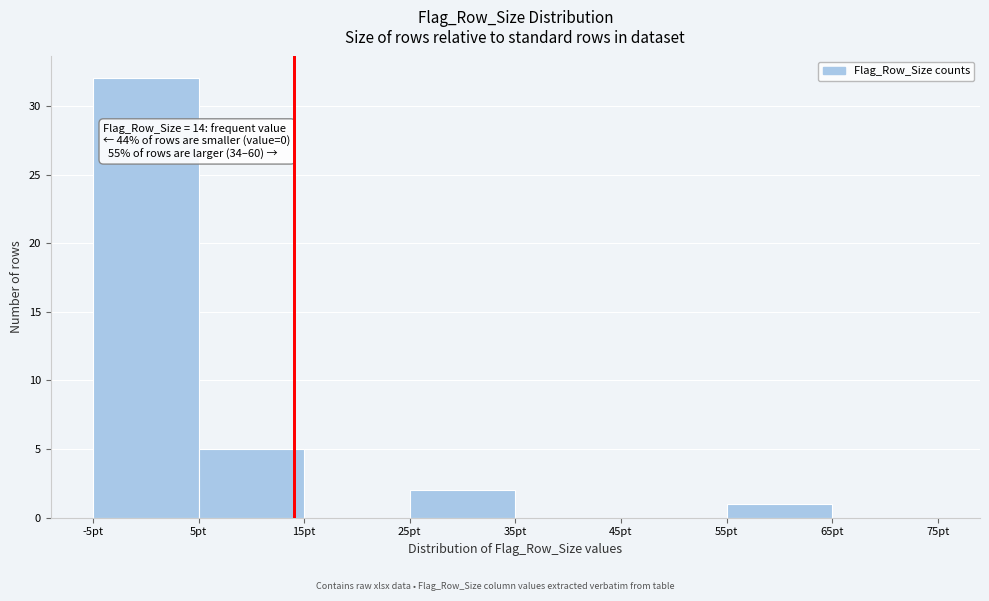

Over which range of the x-axis is the bar tallest?

-5 to 5